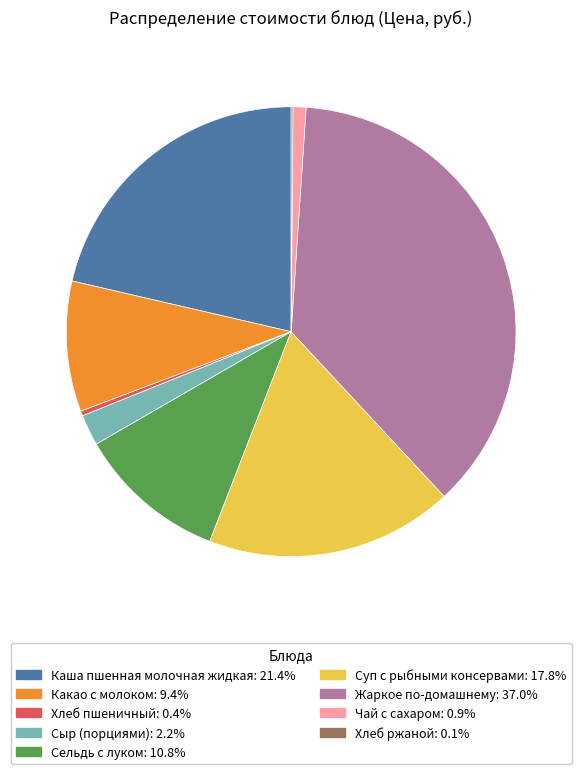

Which slice is the largest?

Жаркое по-домашнему